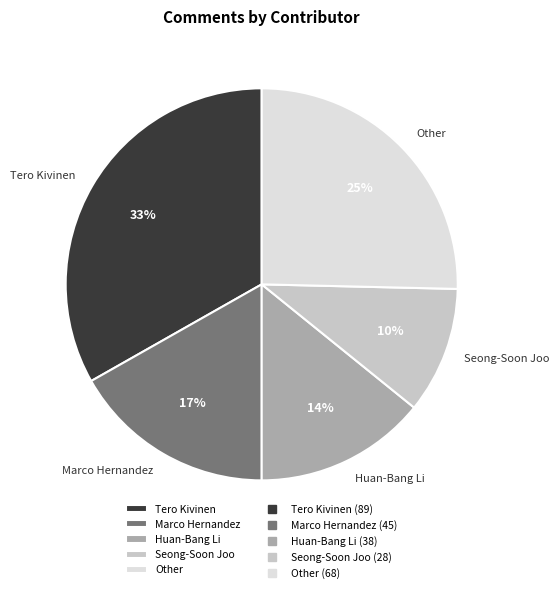

Which category has the biggest portion of the pie?

Tero Kivinen